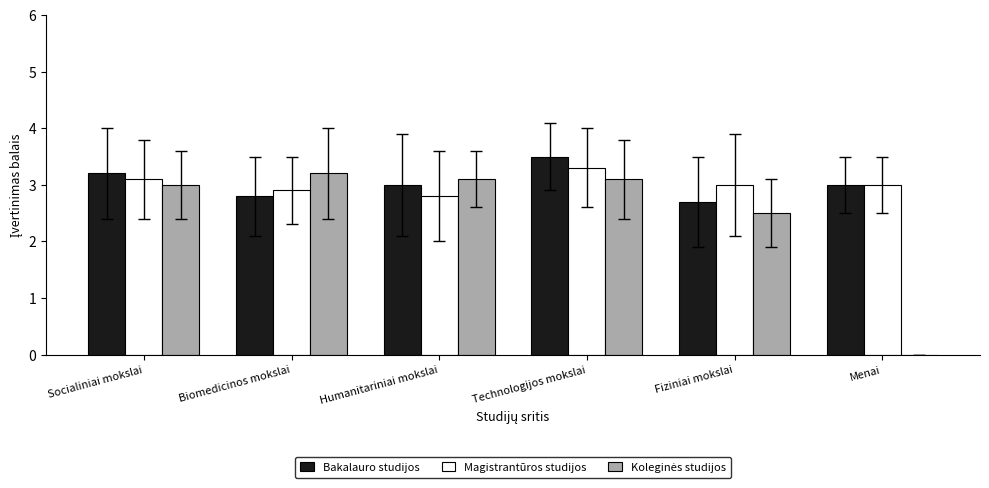

The value of Magistrantūros studijos at Biomedicinos mokslai is 3.8. True or false?

False